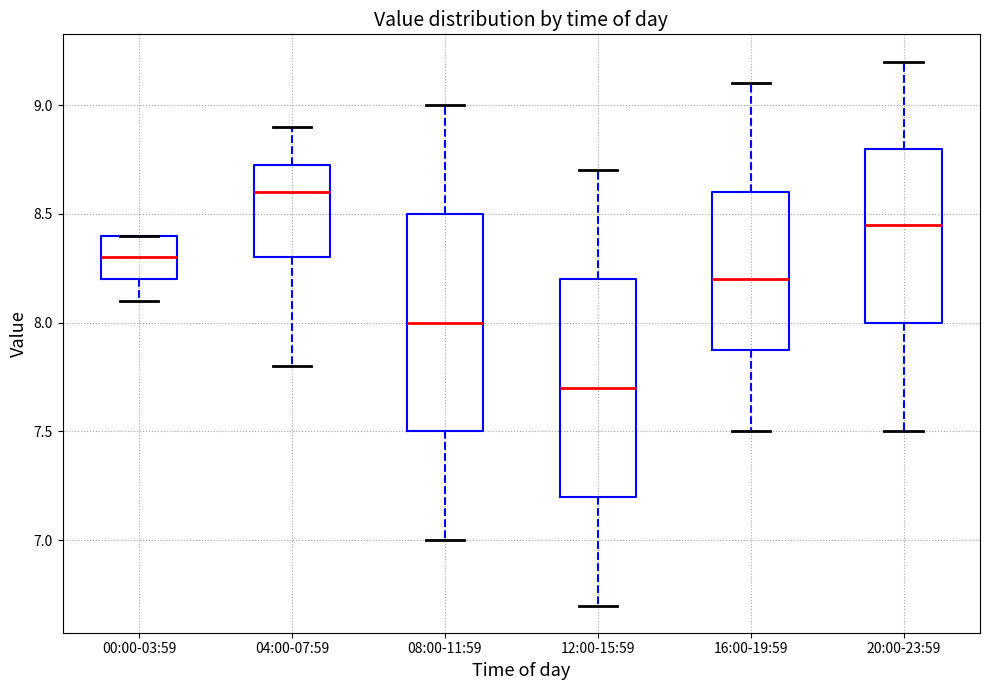

Reading left to right, read every box against the y-axis: the position of its median line, the range the box covers, and the ends of its whiskers. The values are not printed on the chart, so give them approximately, as read against the axis.

00:00-03:59: median 8.30, box 8.20 to 8.40, whiskers 8.10 to 8.40
04:00-07:59: median 8.60, box 8.30 to 8.75, whiskers 7.80 to 8.90
08:00-11:59: median 8.00, box 7.50 to 8.50, whiskers 7.00 to 9.00
12:00-15:59: median 7.70, box 7.20 to 8.20, whiskers 6.70 to 8.70
16:00-19:59: median 8.20, box 7.90 to 8.60, whiskers 7.50 to 9.10
20:00-23:59: median 8.45, box 8.00 to 8.80, whiskers 7.50 to 9.20